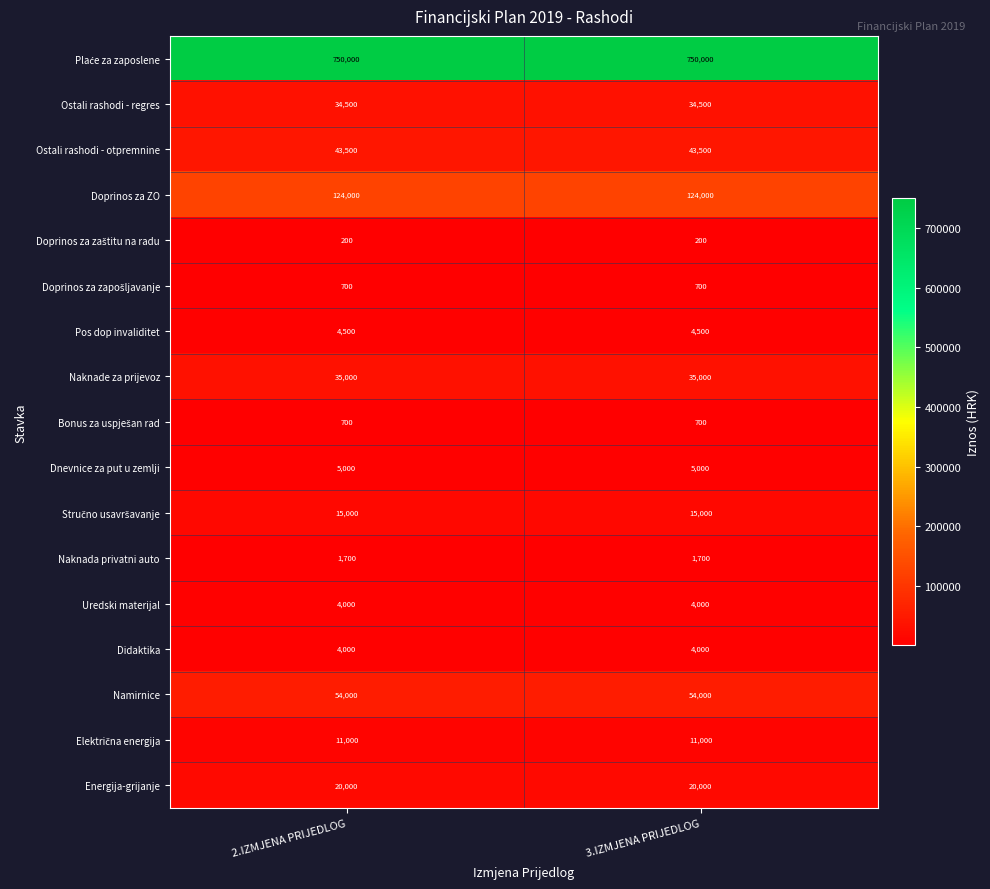

What is the average value of the Doprinos za ZO series?

124000